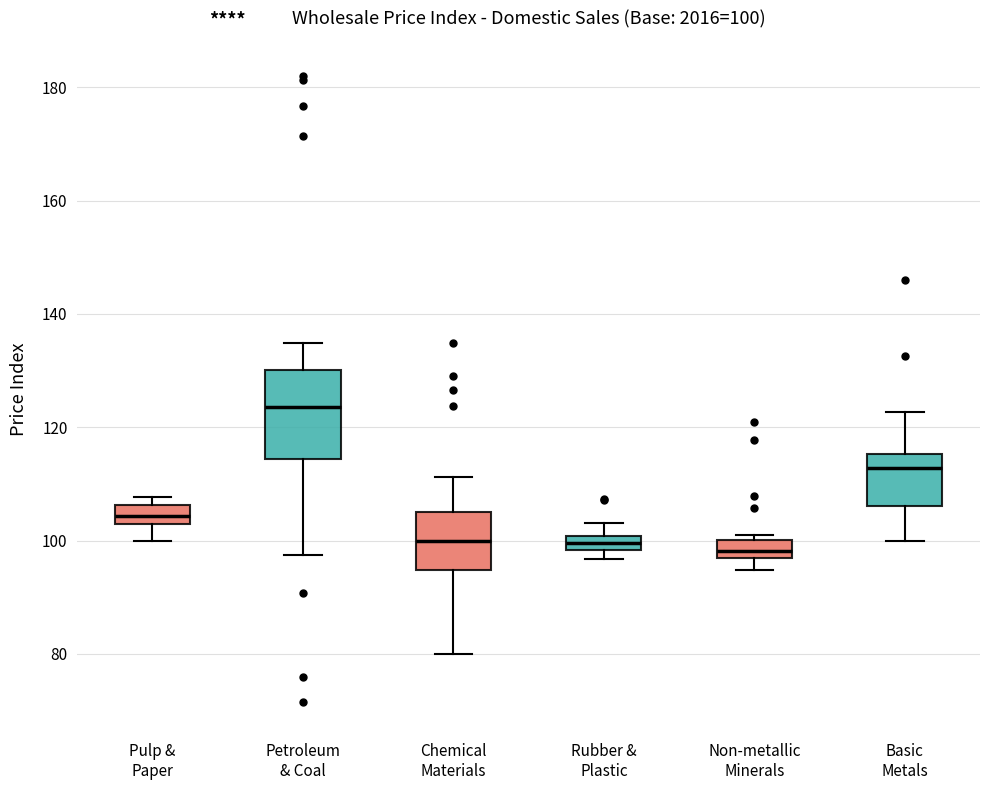

Comparing the boxes themselves (not the whiskers), which one is the tallest?

Petroleum & Coal